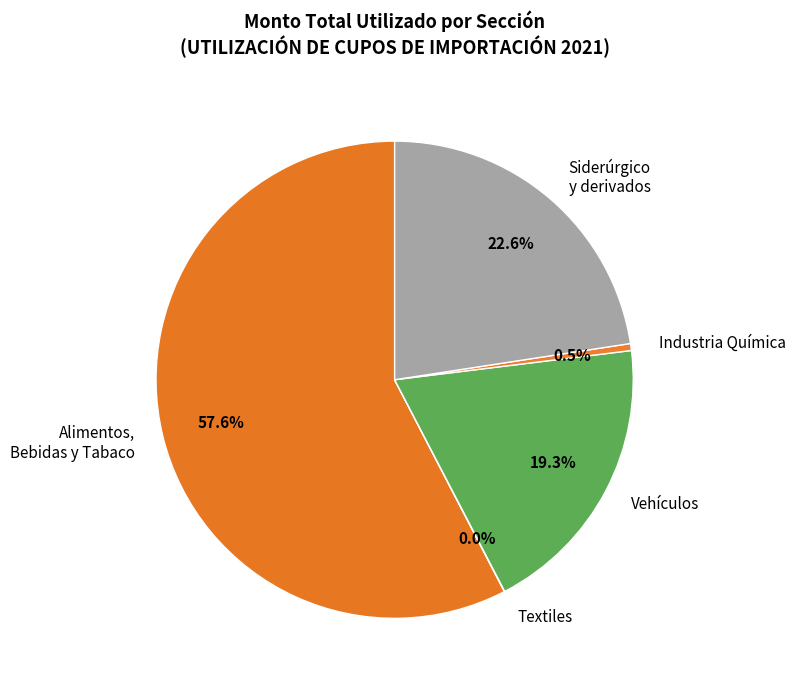

Which slice represents more than half of the pie?

Alimentos, Bebidas y Tabaco